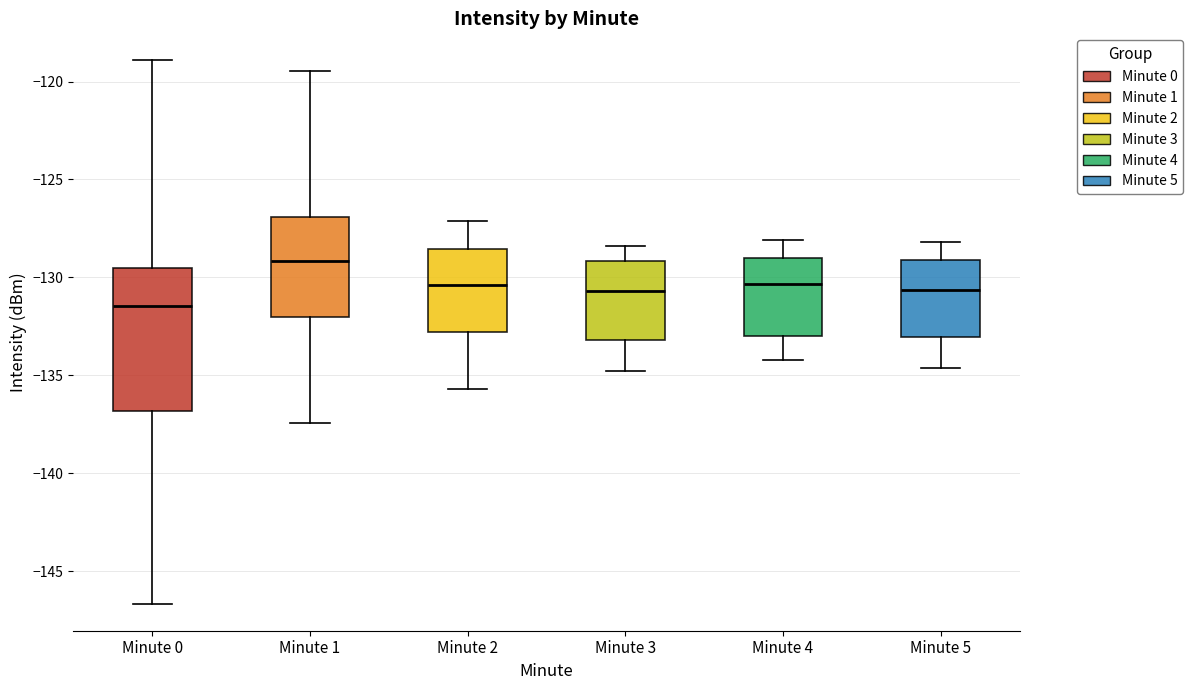

Which box has the lowest median line?

Minute 0